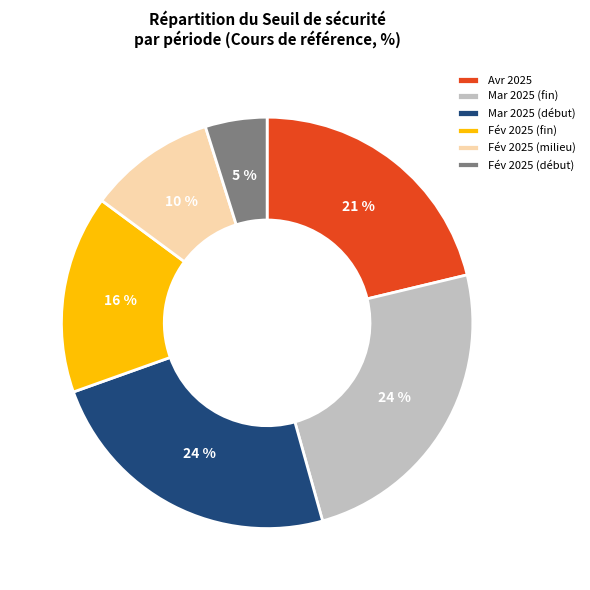

Count the number of slices in the pie.

6